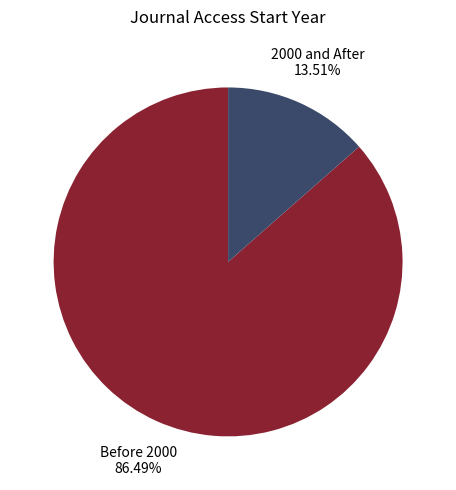

Does any single category account for the majority?

Yes